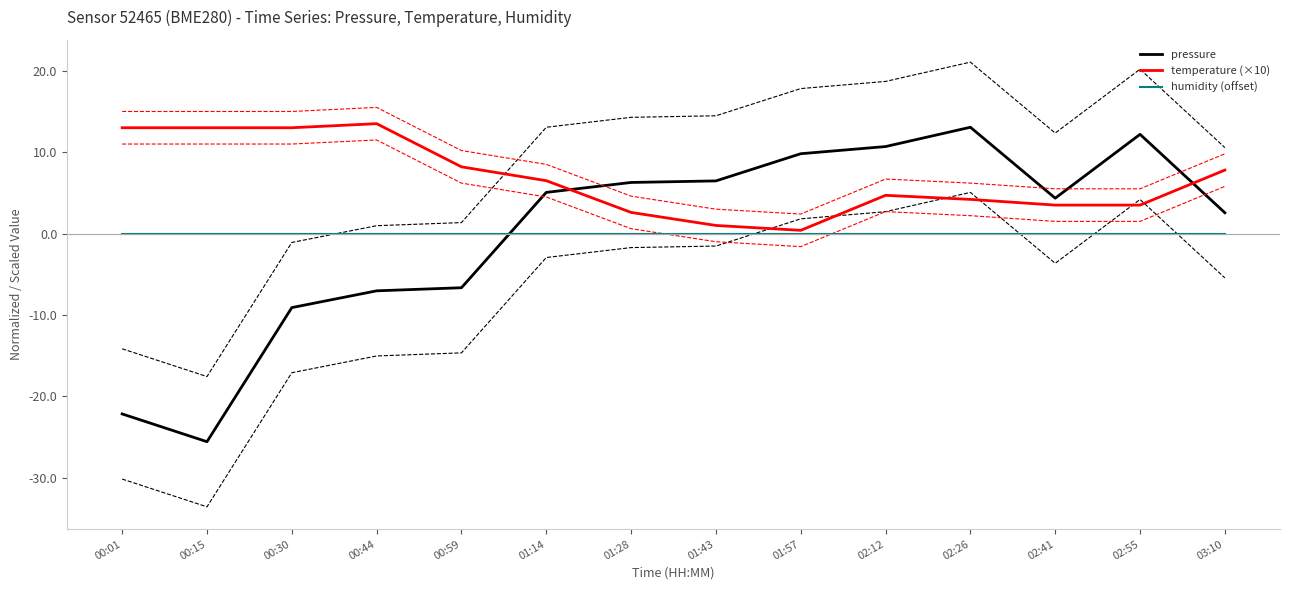

What is the minimum value for pressure?

-25.6